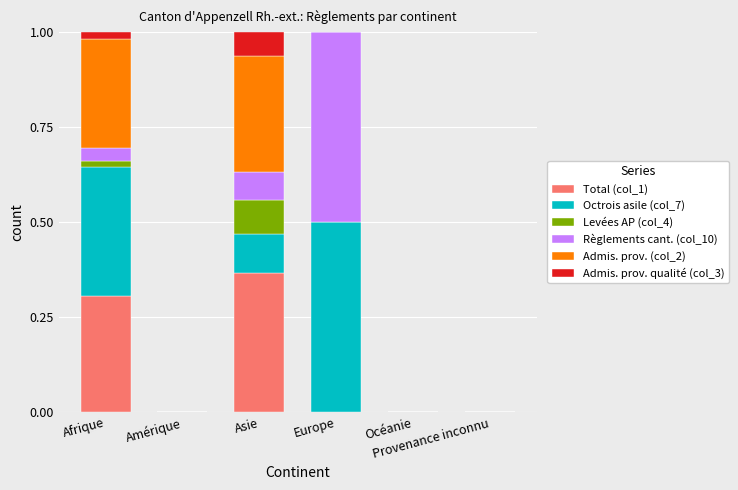

How many series are shown in this chart?

6